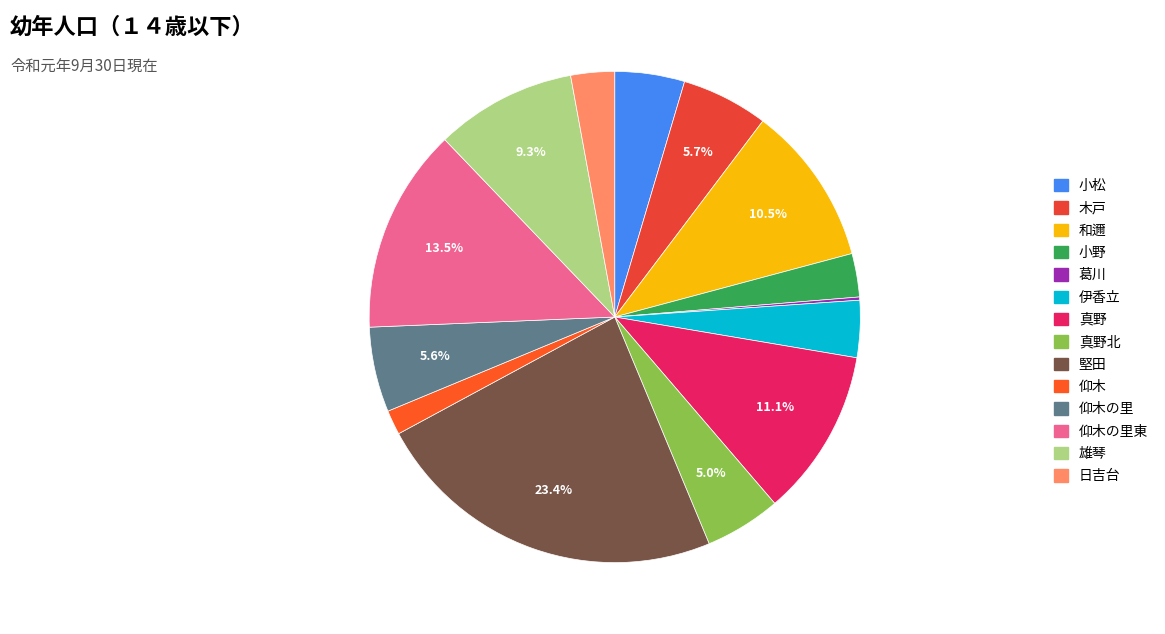

What is the smallest slice in the pie chart?

葛川